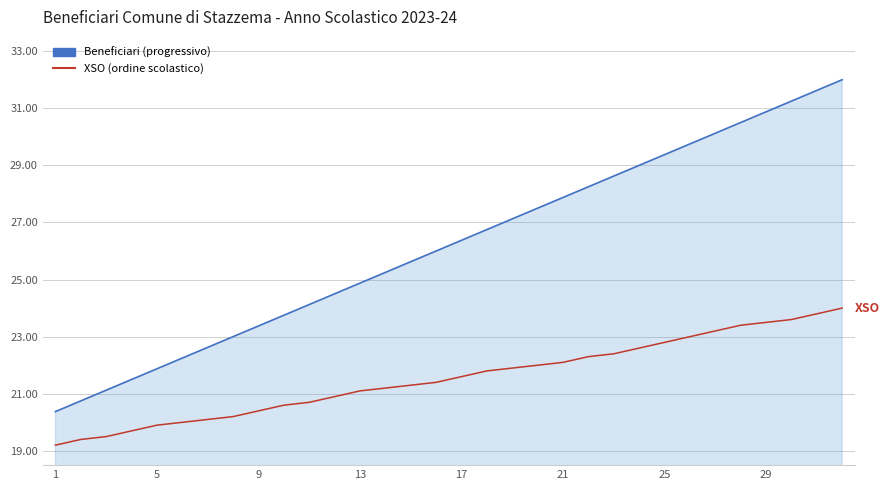

Which series has the widest spread of values?

Beneficiari (progressivo)